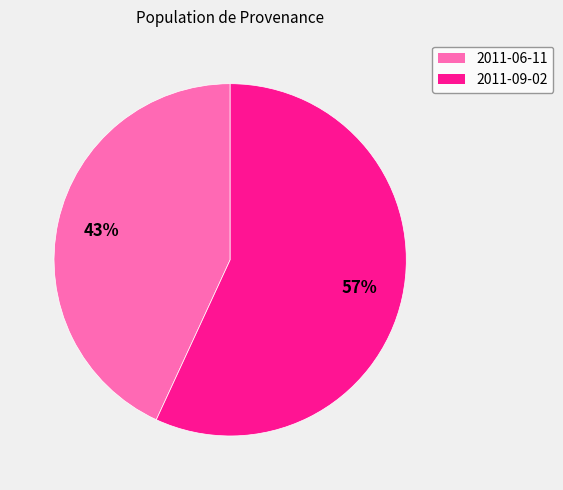

To the nearest percent, what is the average slice percentage?

50%